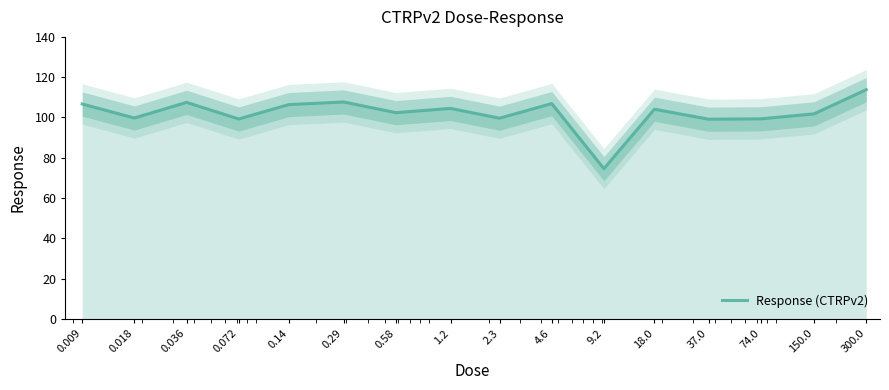

Approximately how many times larger is the value at 0.58 compared to 2.3?

1.0